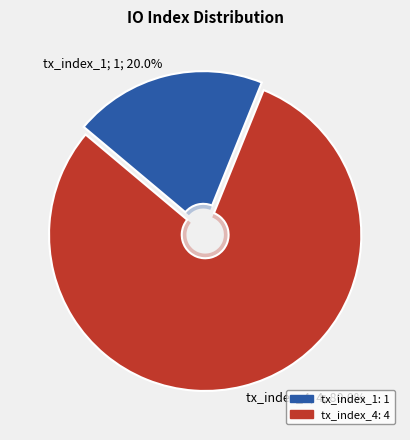

To the nearest percent, what percentage of the pie is tx_index_1?

20%